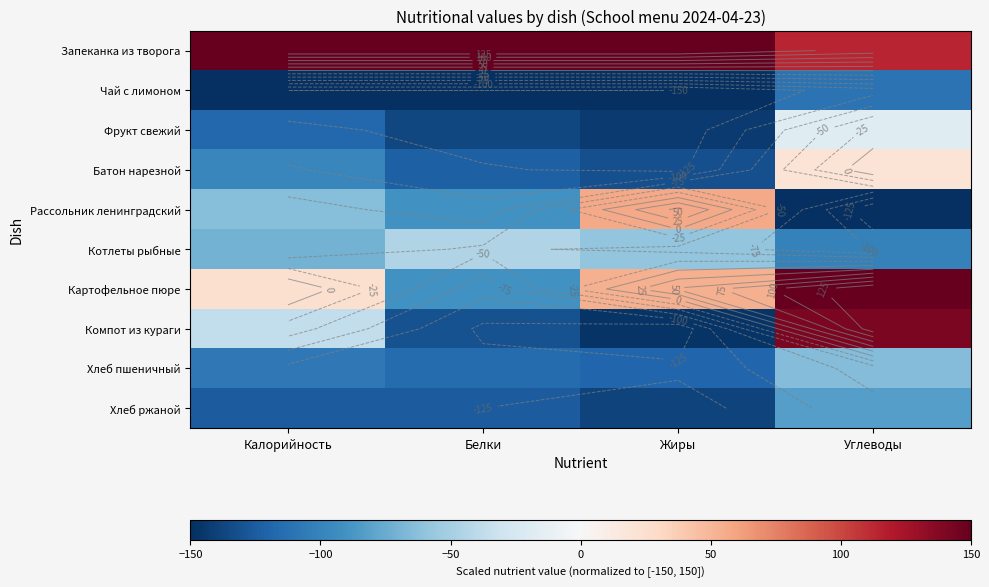

How many values in Компот из кураги are below zero?

3